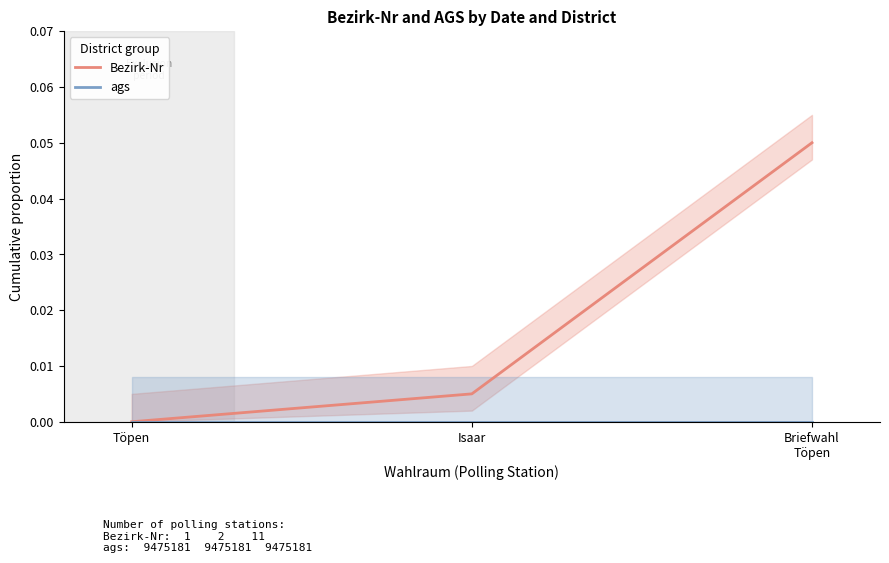

True or false: Bezirk-Nr has a value of -0.0 at Töpen.

False